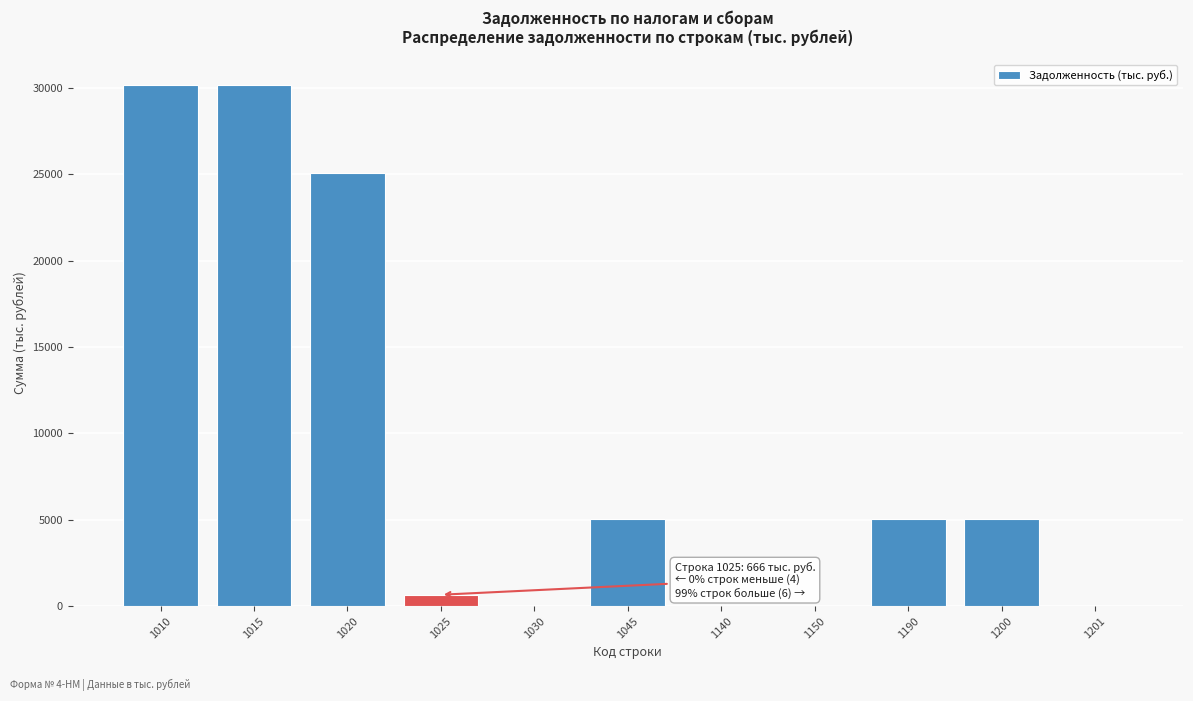

Between 1010 and 1190, which is larger?

1010